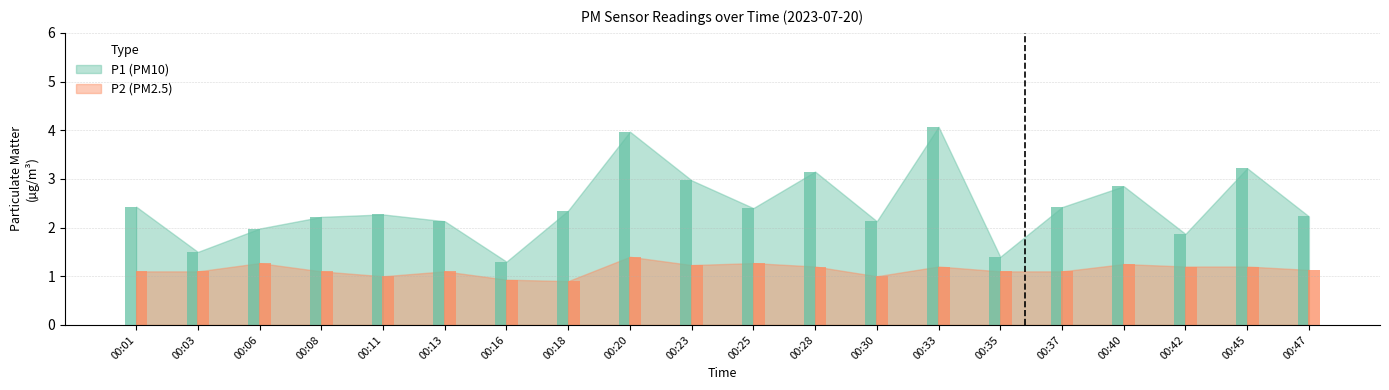

Are the bars horizontal?

No